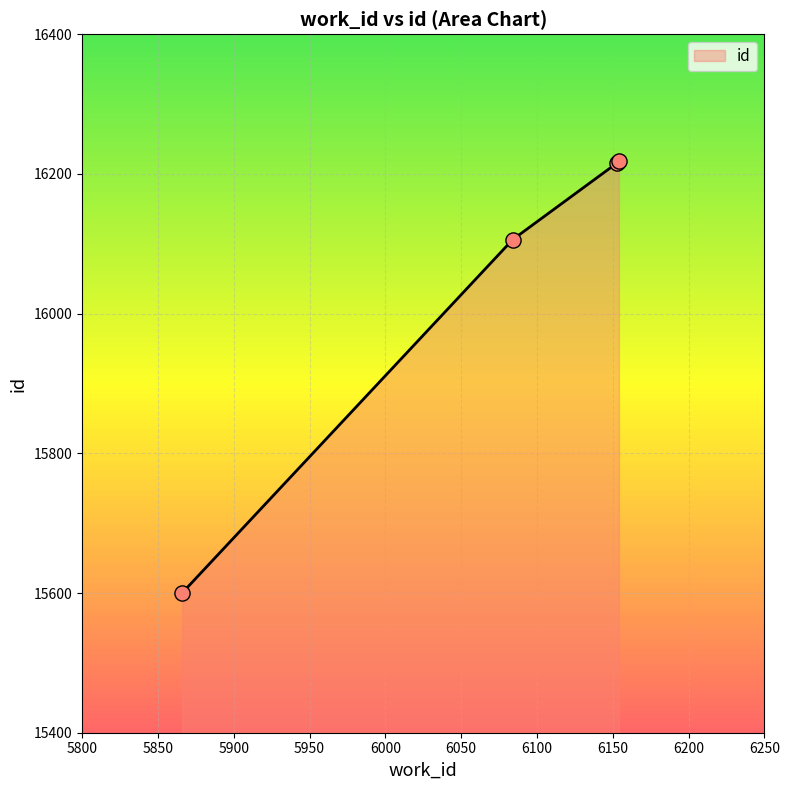

What is the greatest value displayed?

16218